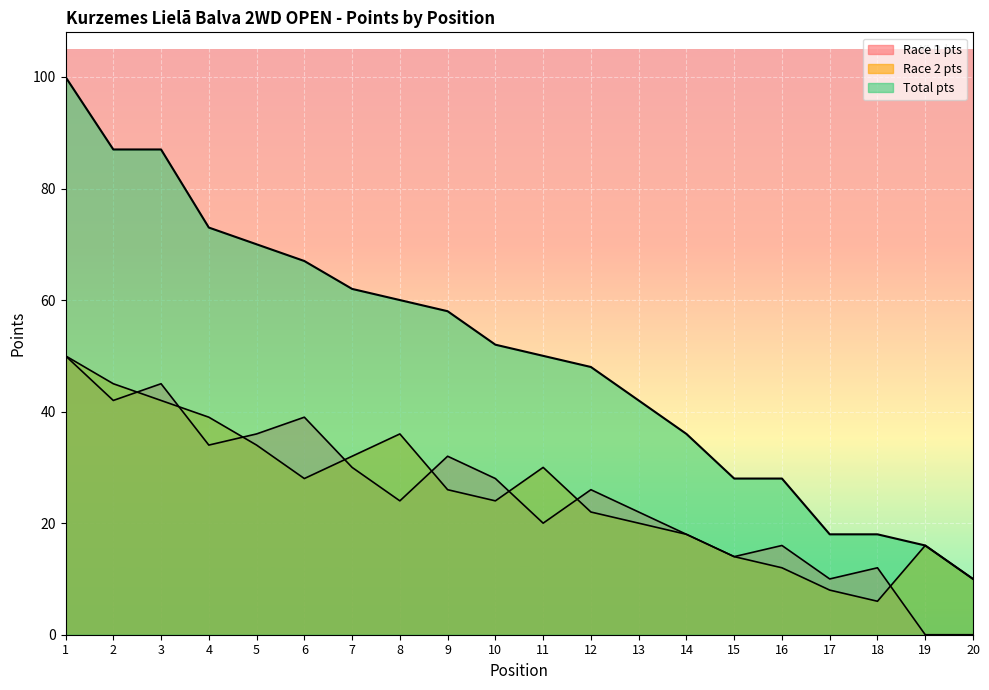

True or false: Race 2 pts and Total pts intersect in this chart.

False